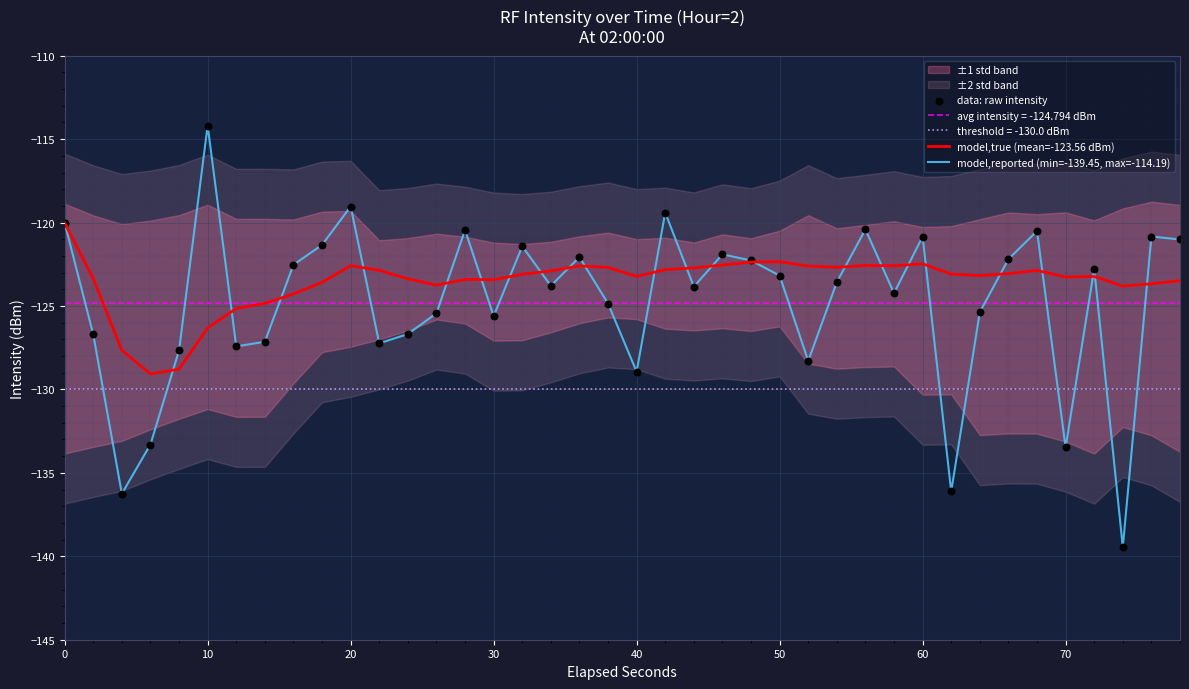

Which series reaches the maximum Y coordinate?

model,reported (min=-139.45, max=-114.19)